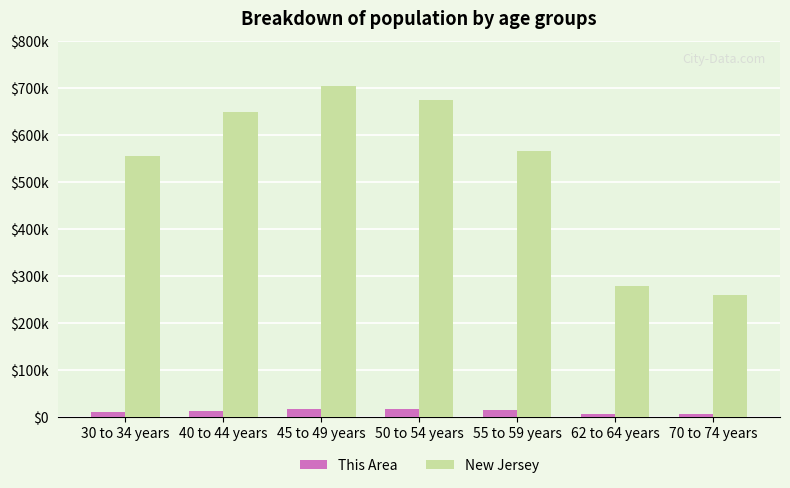

Reading left to right, transcribe all the data shown in this chart.

This Area: 30 to 34 years=11806	40 to 44 years=14281	45 to 49 years=16747	50 to 54 years=16966	55 to 59 years=14767	62 to 64 years=7460	70 to 74 years=6634
New Jersey: 30 to 34 years=556662	40 to 44 years=649918	45 to 49 years=704516	50 to 54 years=674680	55 to 59 years=565623	62 to 64 years=279458	70 to 74 years=260462